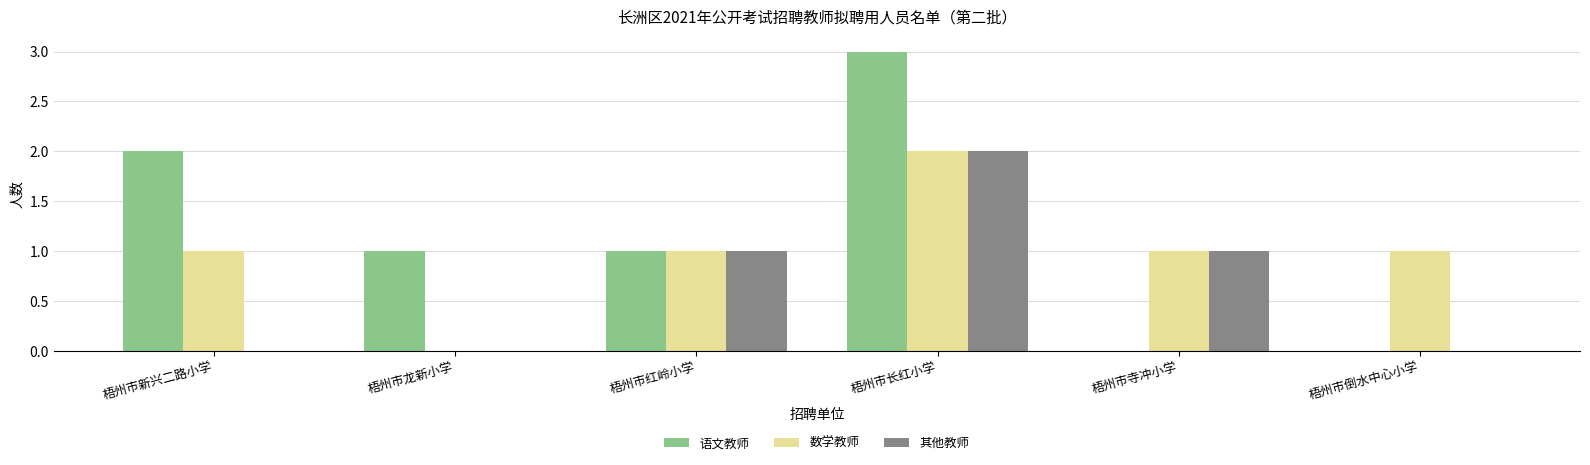

Is it true that 数学教师 equals 1 at 梧州市新兴二路小学?

True